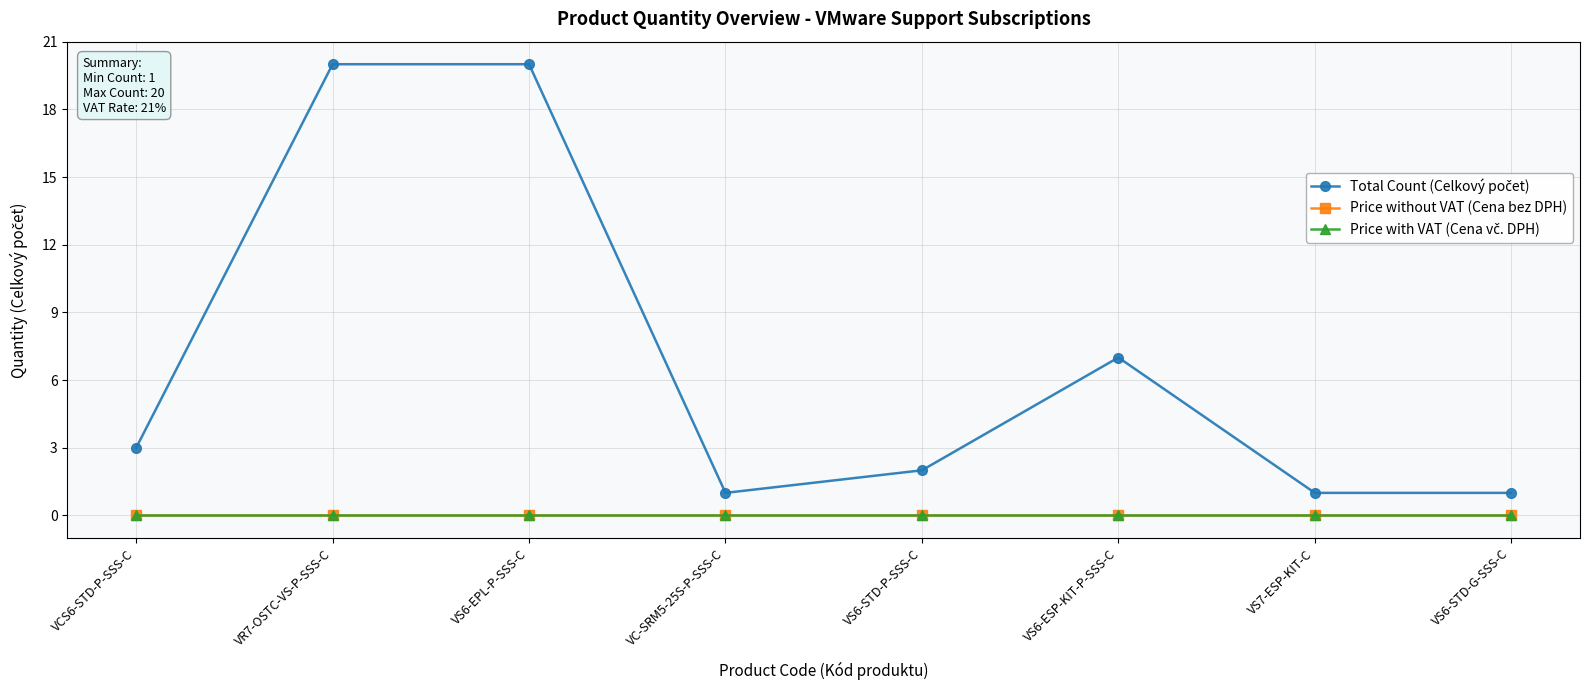

Is this an area chart (filled region under the line)?

No